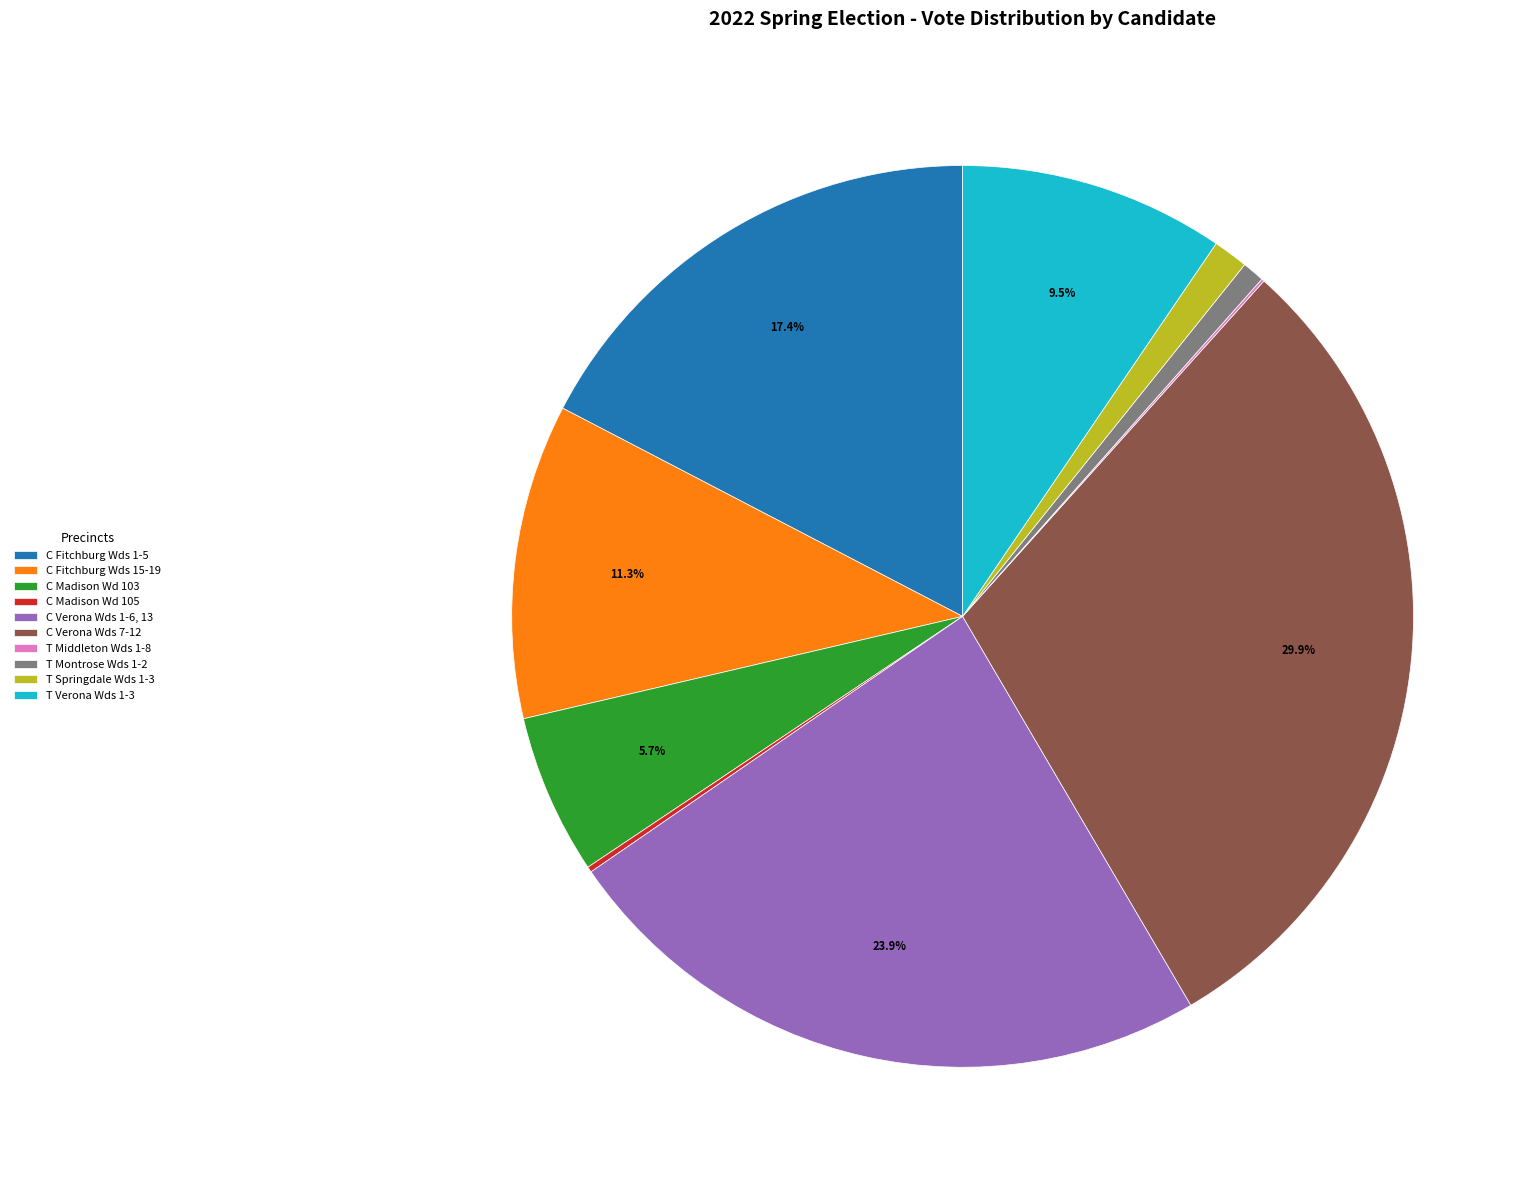

Which slice is the largest?

C Verona Wds 7-12